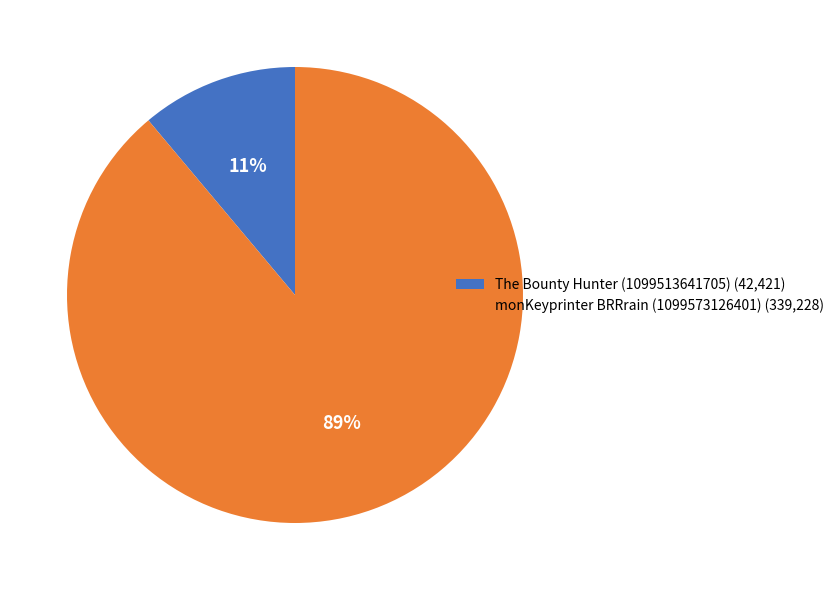

What percentage is the monKeyprinter BRRrain (1099573126401) slice, to the nearest percent?

89%